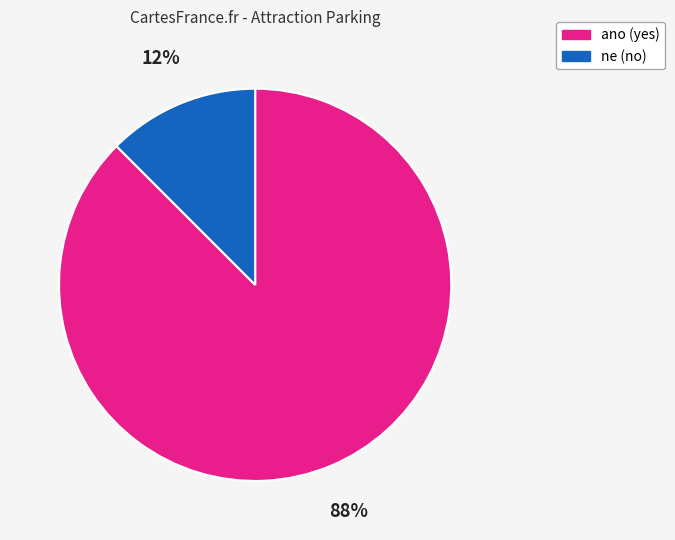

Approximately how many times larger is the value at ne compared to ano?

0.1